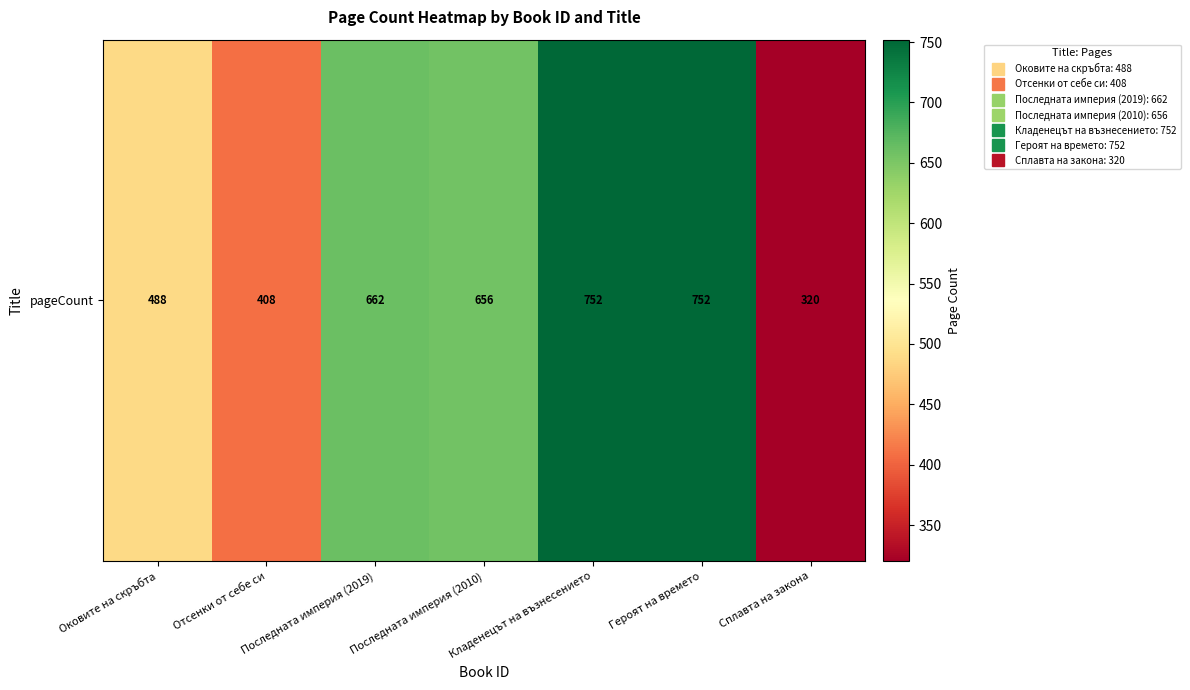

What is the minimum value shown in the chart?

320